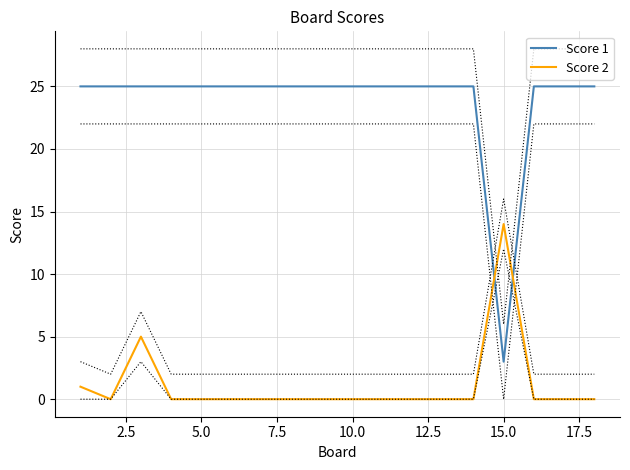

True or false: Score 2 and Score 1 cross at least once.

True